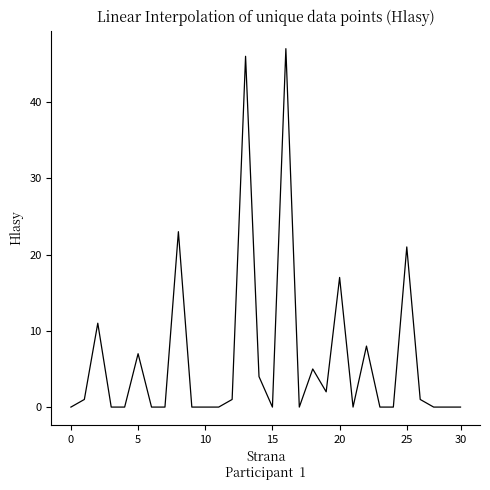

How many series are shown in this chart?

1